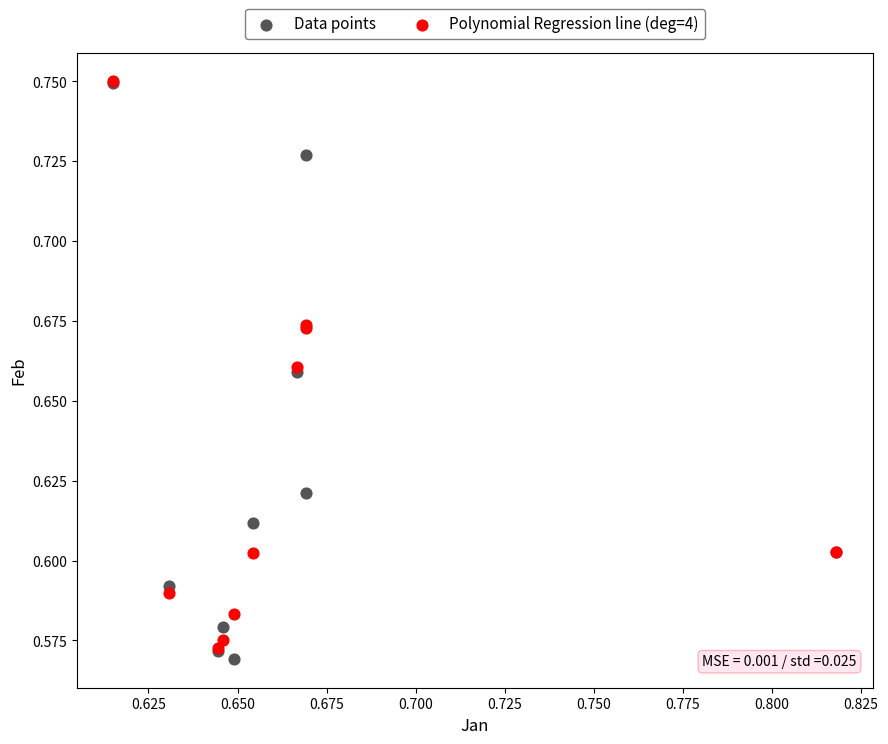

Which series contains the lowest Y value?

Data points